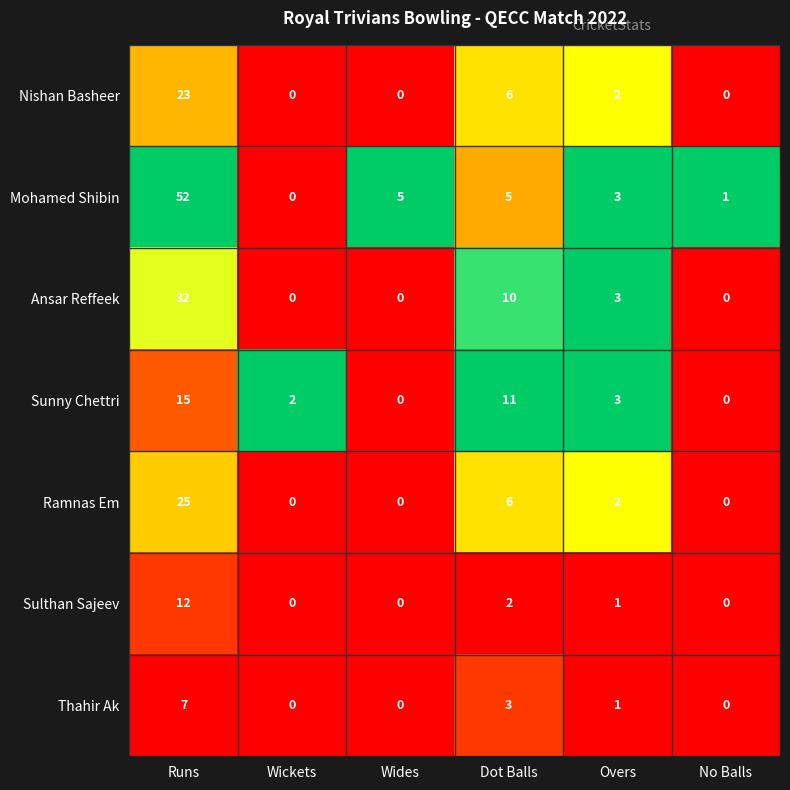

At which category does the chart reach its peak across all series?

Runs